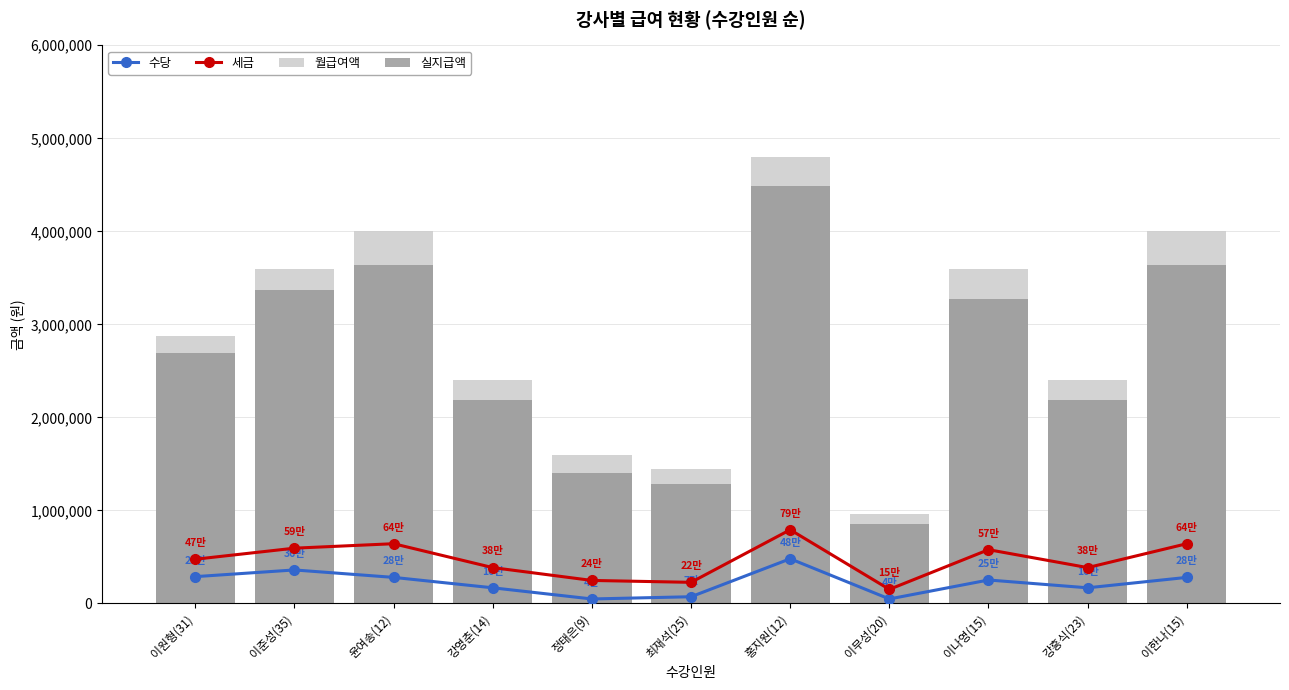

Which category has the lowest value across all series?

정태은(9)